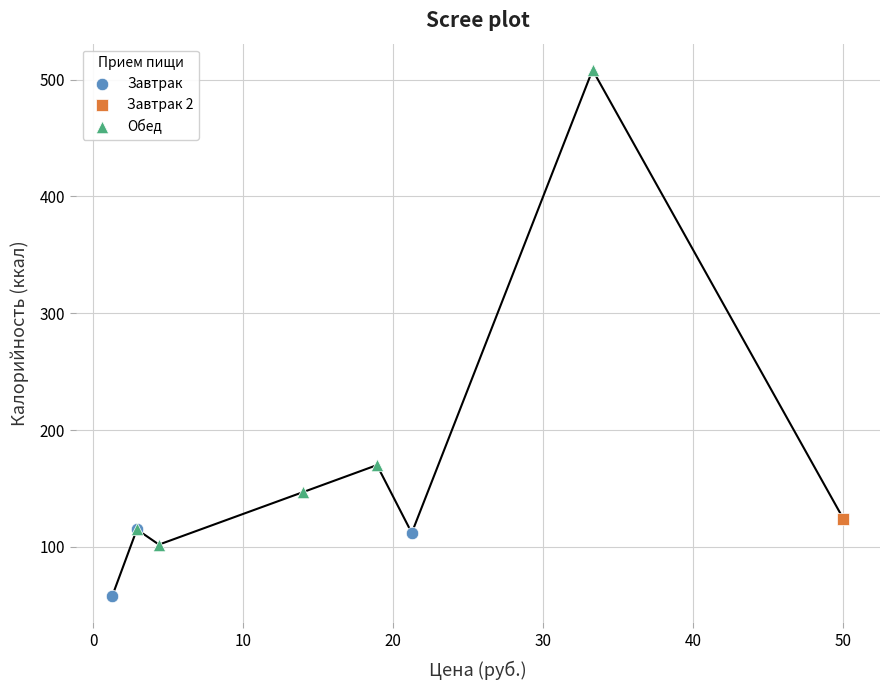

What are all the series names shown in the legend?

Завтрак, Завтрак 2, Обед